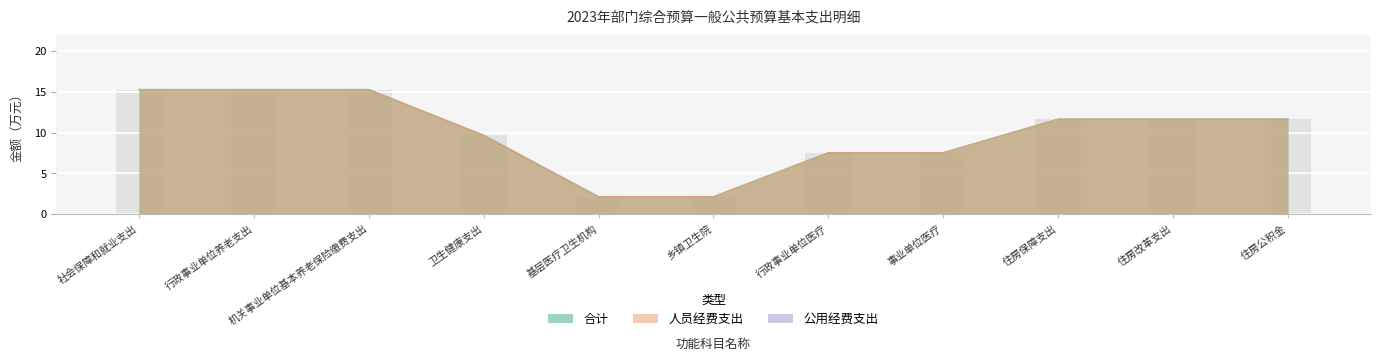

Which series has the largest range (max minus min)?

合计